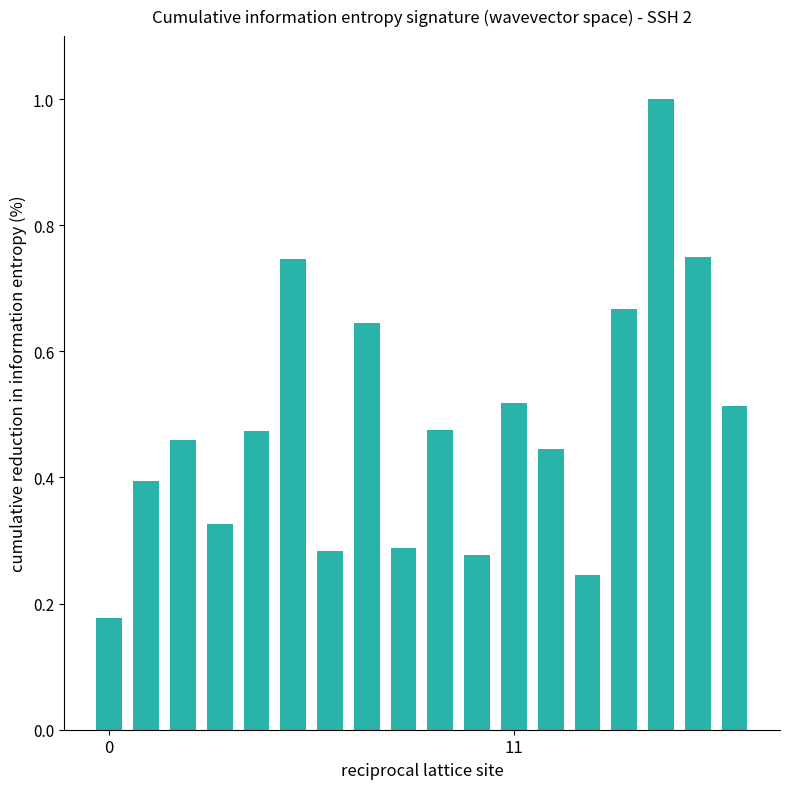

What is the difference between the maximum and minimum values?

0.8